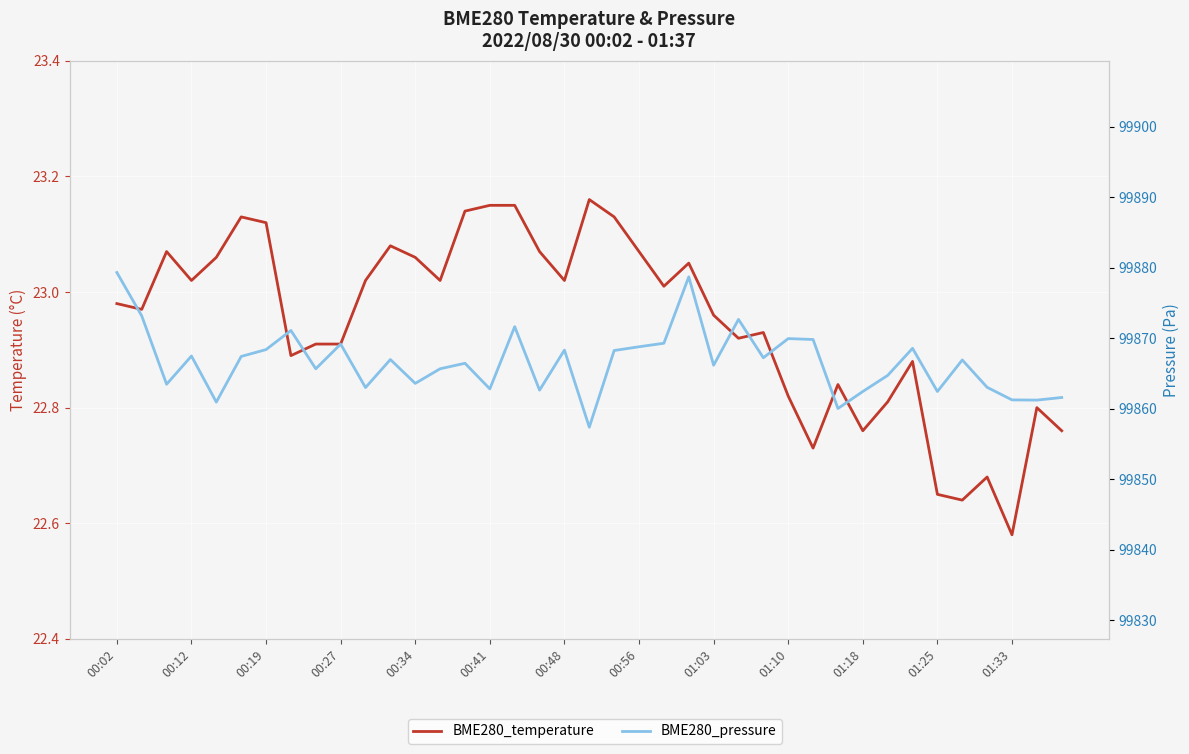

True or false: BME280_pressure and BME280_temperature intersect in this chart.

False